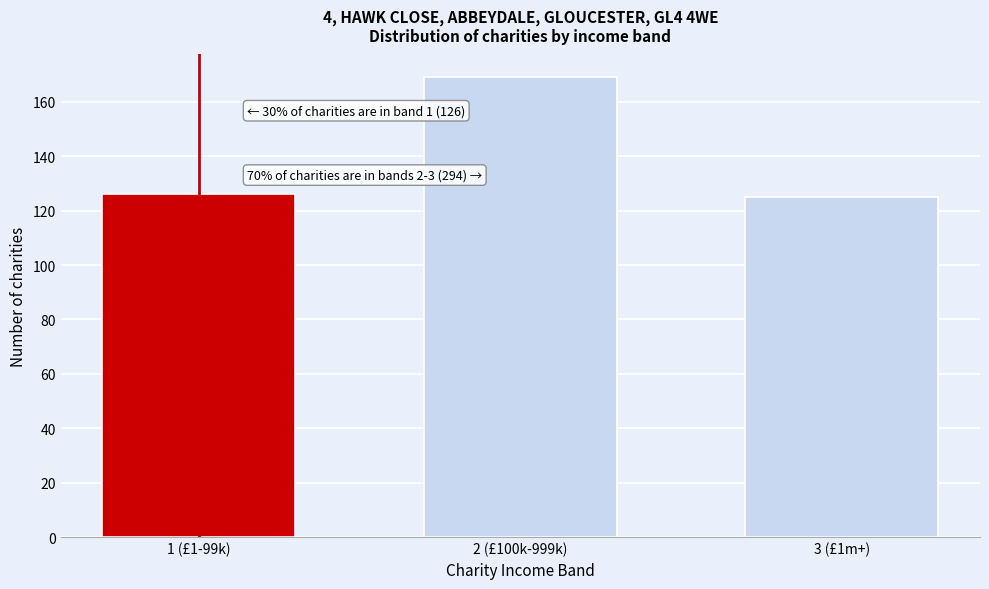

Reading left to right, list all the values displayed in this chart.

1 (£1-99k)=126	2 (£100k-999k)=169	3 (£1m+)=125